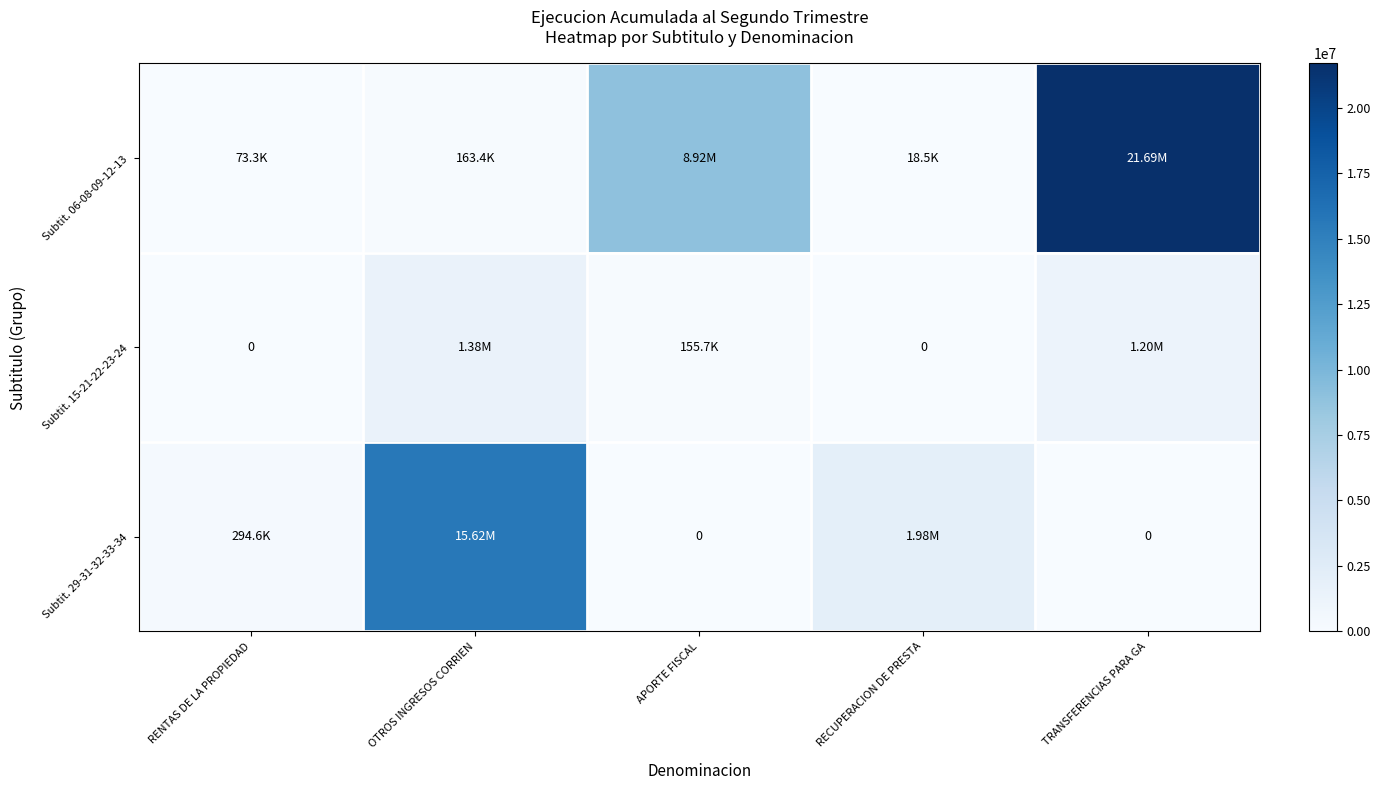

Rank the categories by Subtit. 06-08-09-12-13 value from lowest to highest.

RECUPERACION DE PRESTA, RENTAS DE LA PROPIEDAD, OTROS INGRESOS CORRIEN, APORTE FISCAL, TRANSFERENCIAS PARA GA